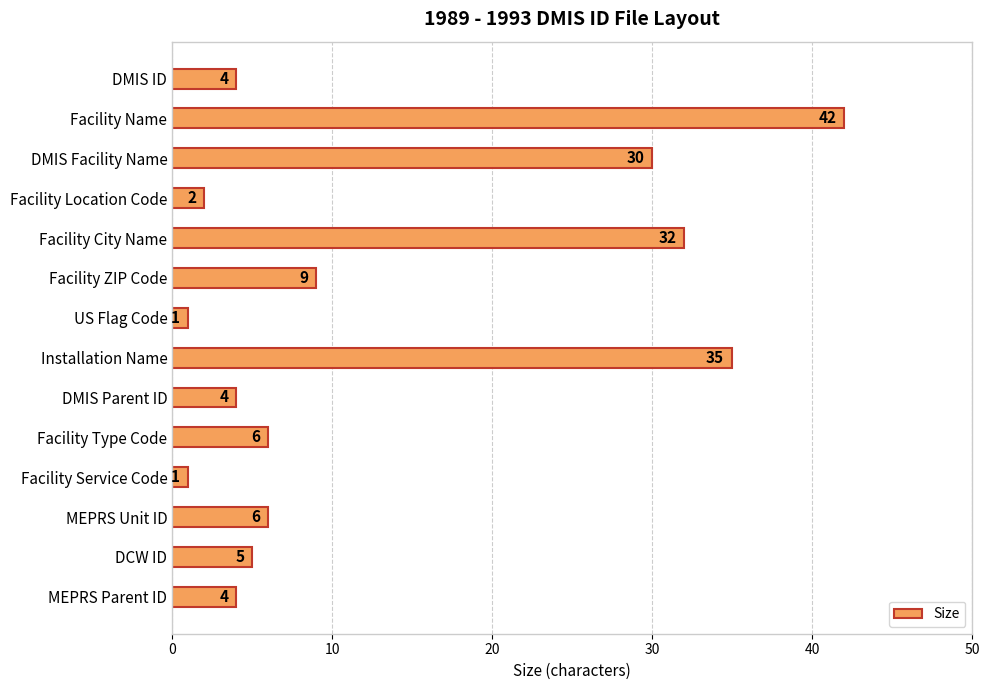

Where is the data nearest to the value 21?

DMIS Facility Name